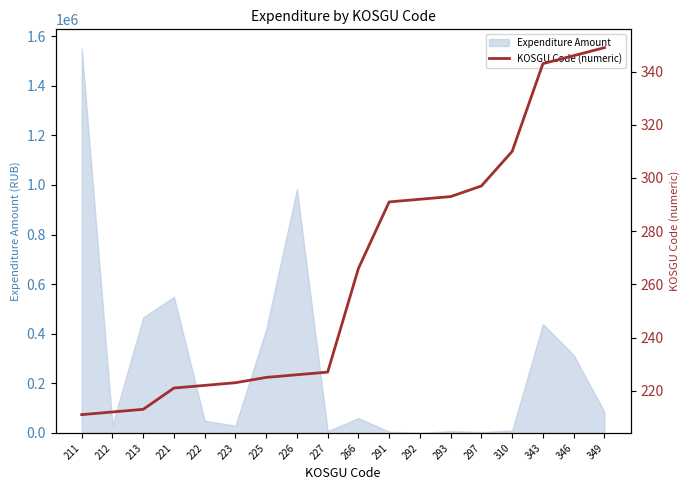

The value of Expenditure Amount at 213 is 465900.0. True or false?

True